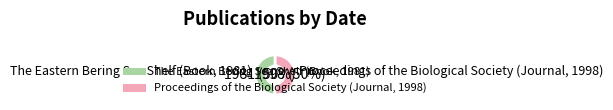

How many slices are in this pie chart?

2